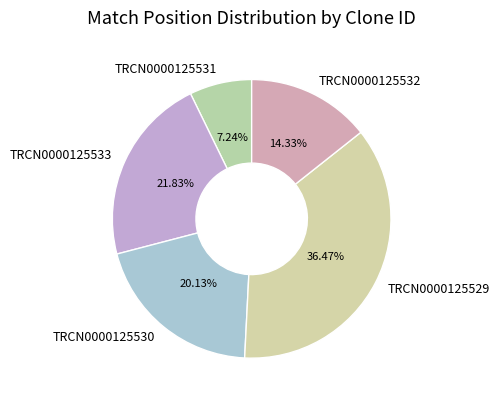

Between TRCN0000125532 and TRCN0000125530, which is larger?

TRCN0000125530